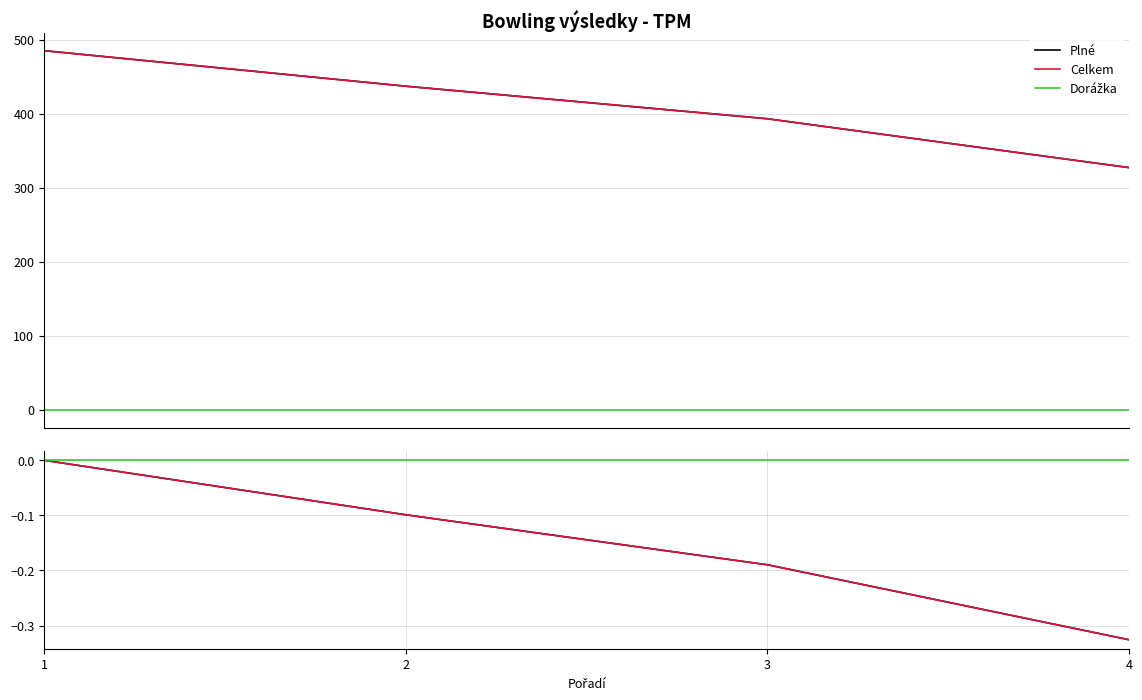

At 1, list the series in order from smallest to largest.

Dorážka, Plné (norm), Celkem (norm), Plné, Celkem